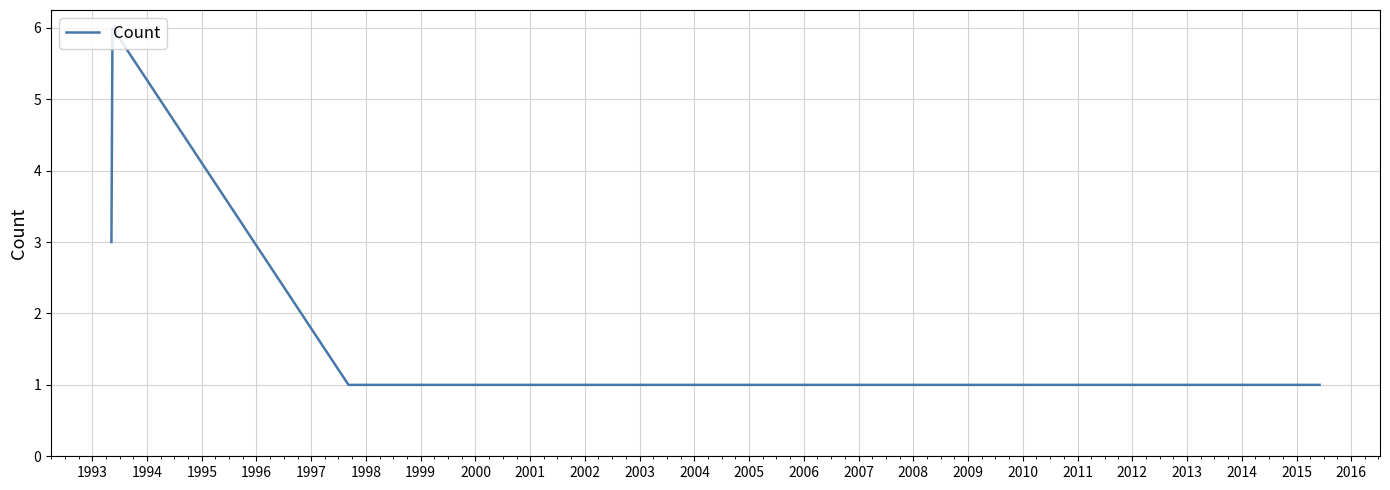

The value at 1993 is 6. True or false?

True